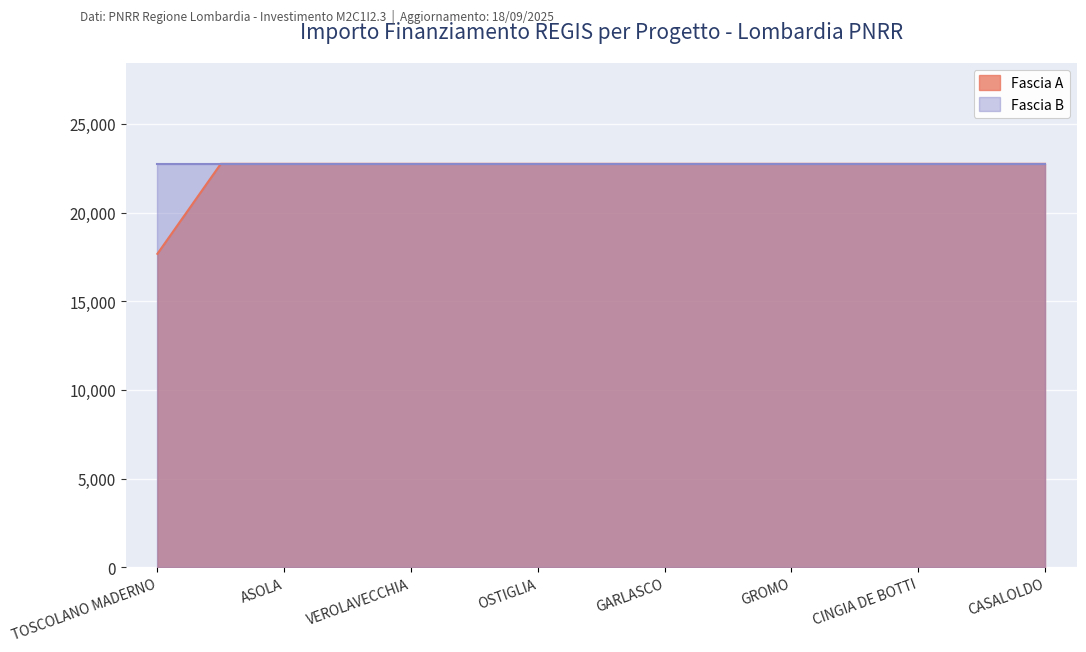

True or false: the data shows 9100.9 at CALVISANO.

False